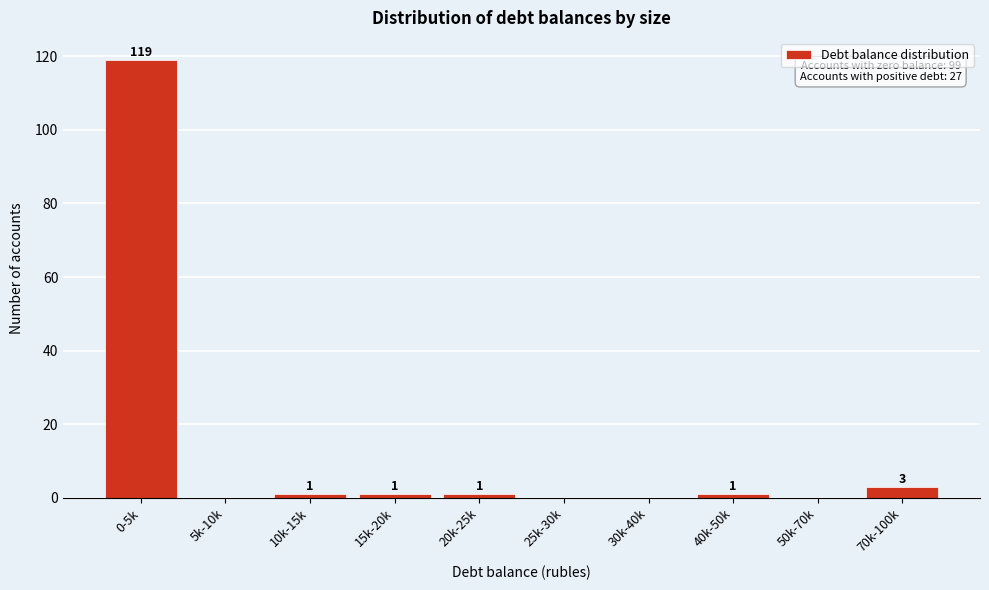

Reading right to left, list all the values displayed in this chart.

70k-100k=3	50k-70k=0	40k-50k=1	30k-40k=0	25k-30k=0	20k-25k=1	15k-20k=1	10k-15k=1	5k-10k=0	0-5k=119